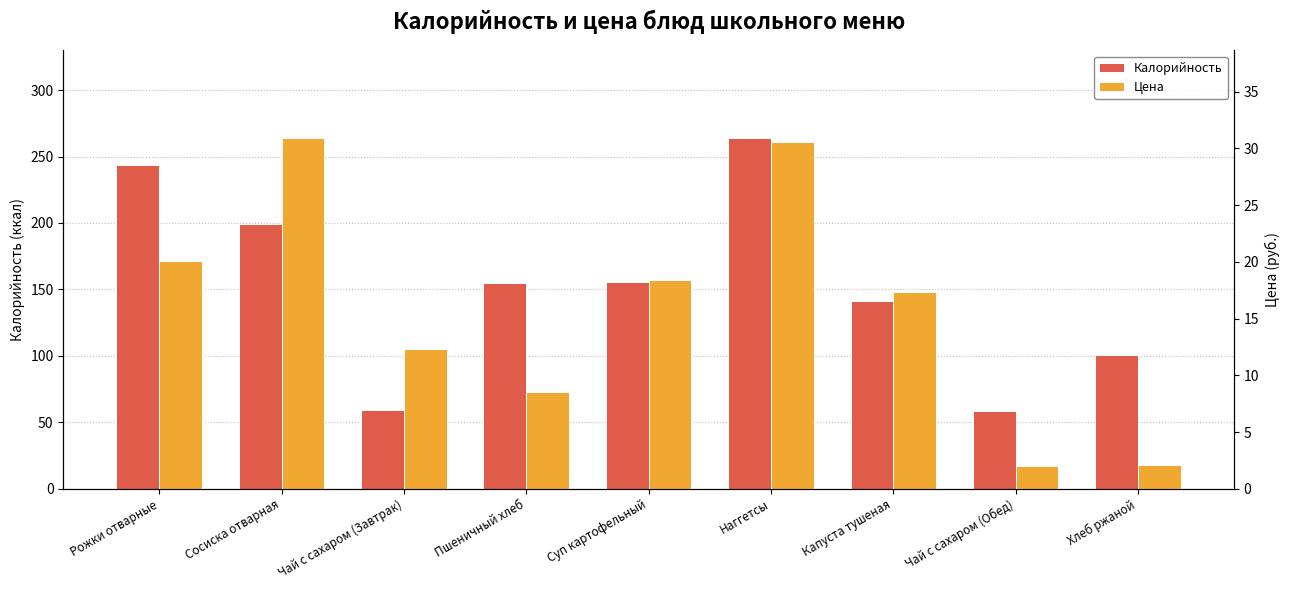

What is the difference between the maximum and minimum values in the Калорийность series?

205.7